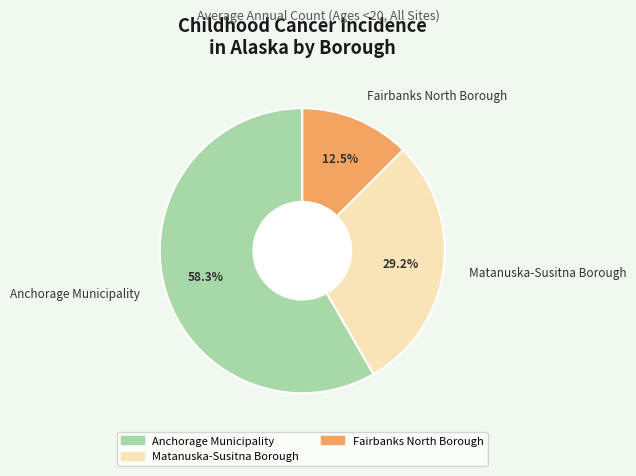

How much of the chart is everything except Matanuska-Susitna Borough?

70.8%